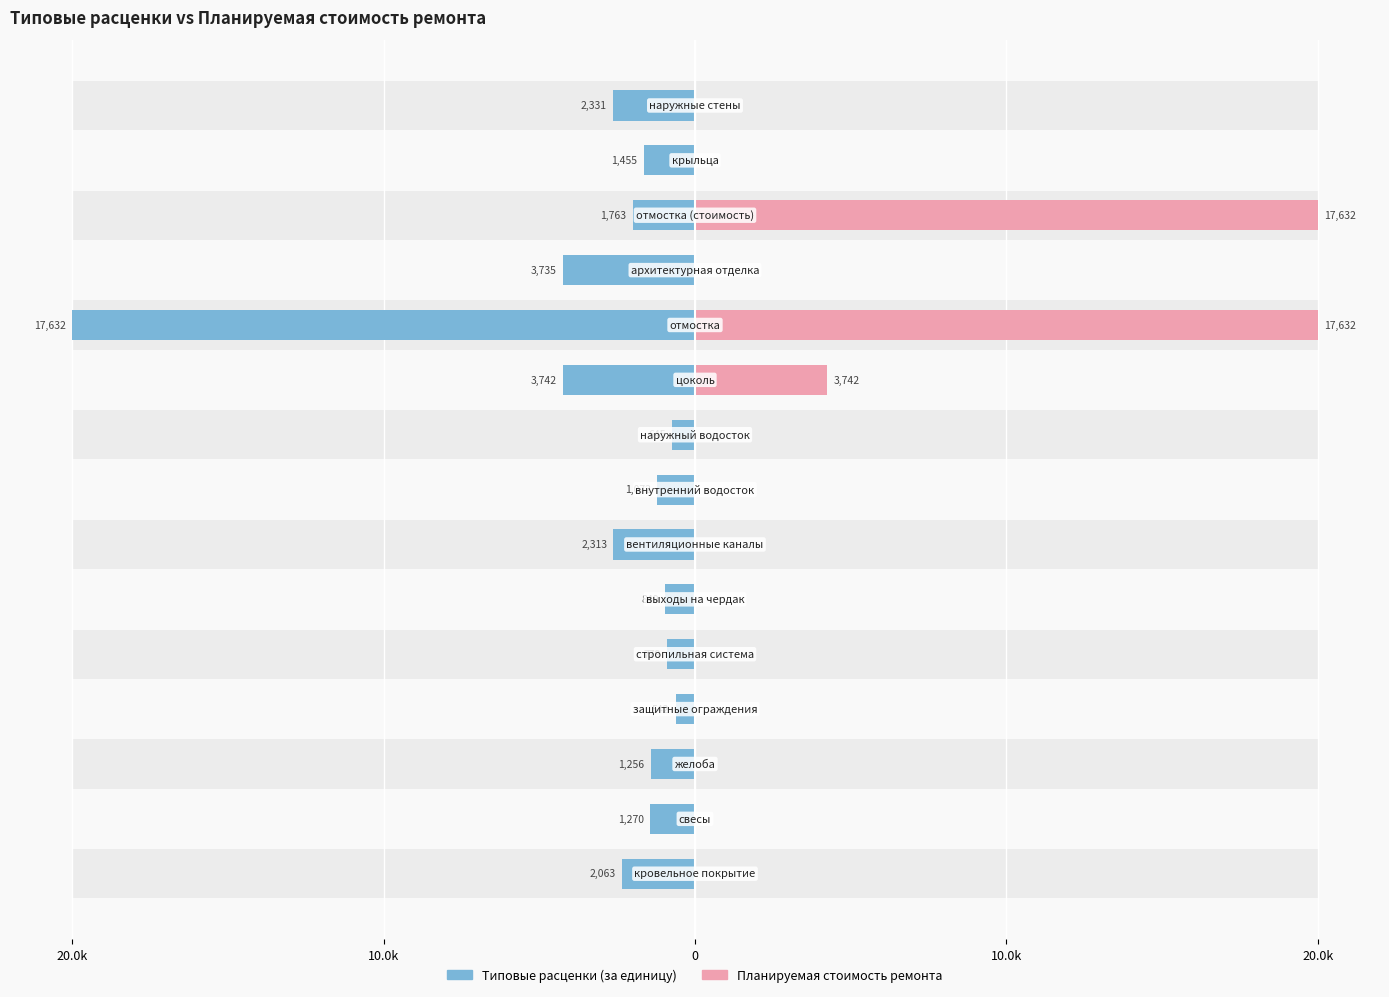

Which series has the largest range (max minus min)?

Планируемая стоимость ремонта